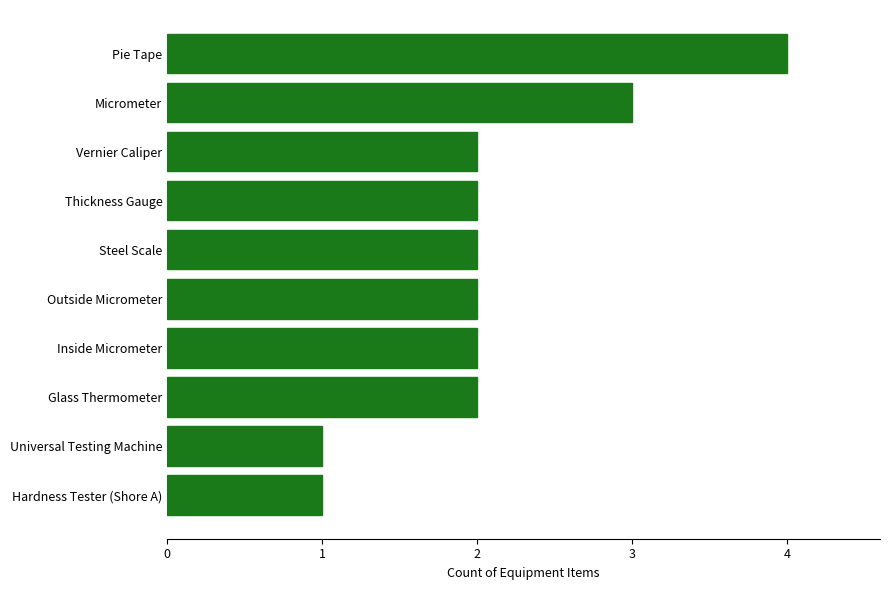

What is the sum of all values?

21